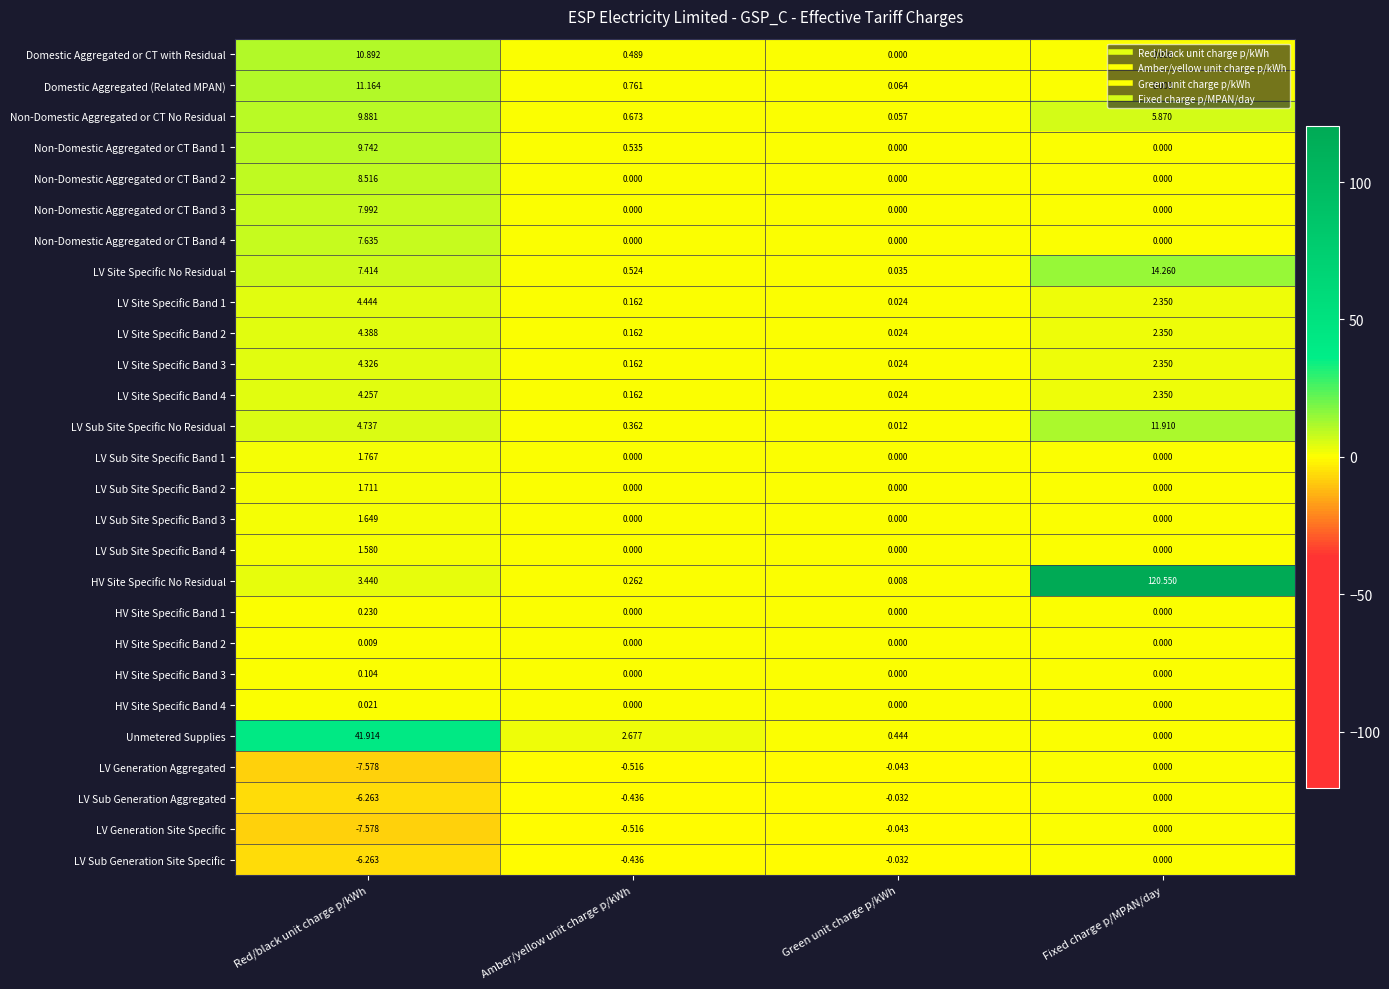

Which series has the largest total across all categories?

HV Site Specific No Residual